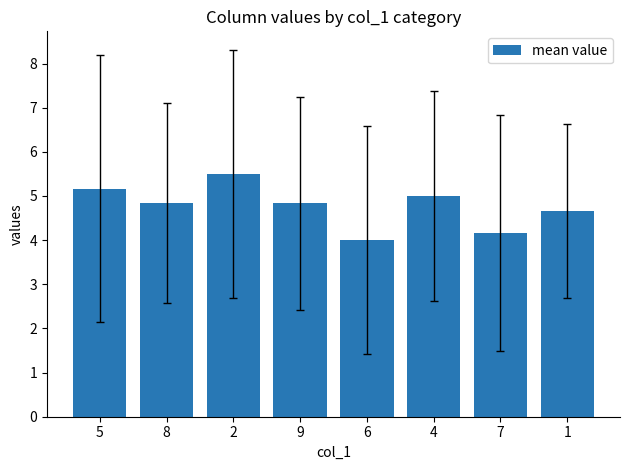

The chart shows a value of 7.5 at 1. True or false?

False